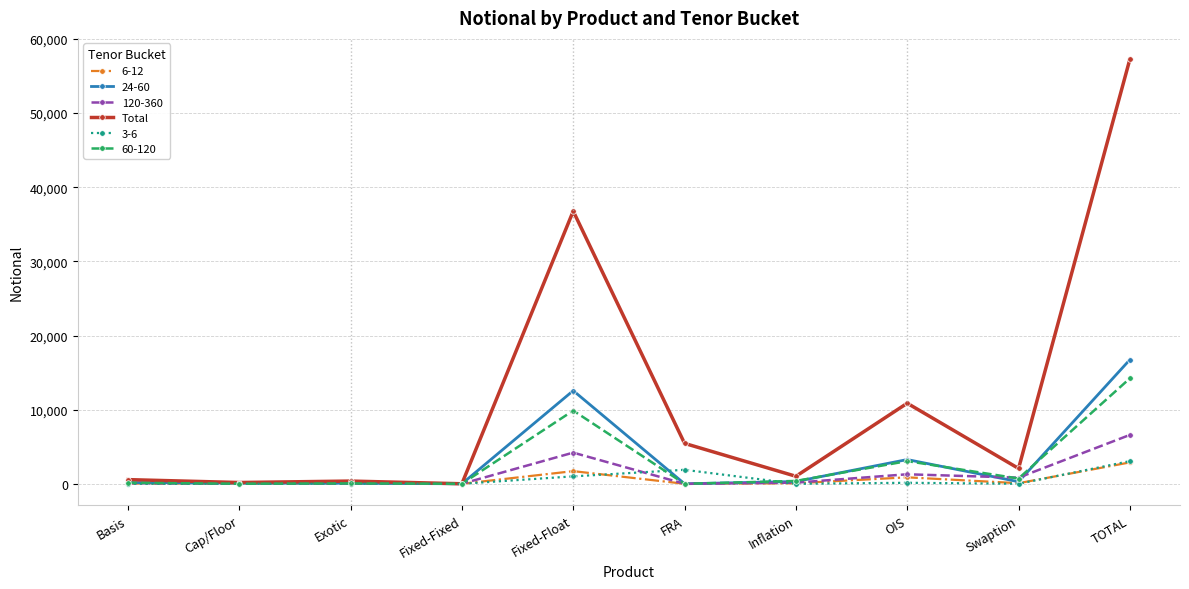

At which category is the sum across all series the highest?

TOTAL